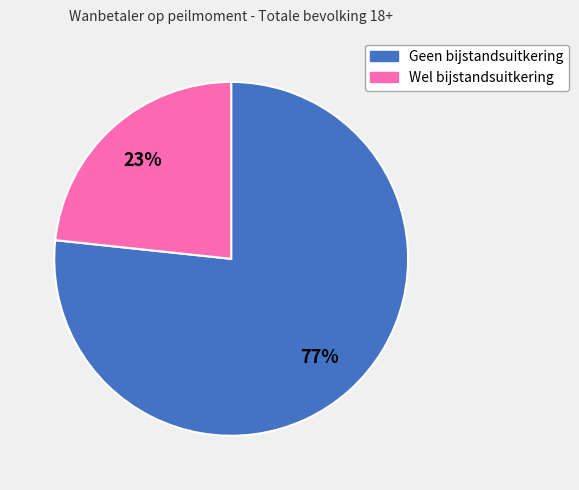

Rank the categories by value from lowest to highest.

Wel bijstandsuitkering, Geen bijstandsuitkering